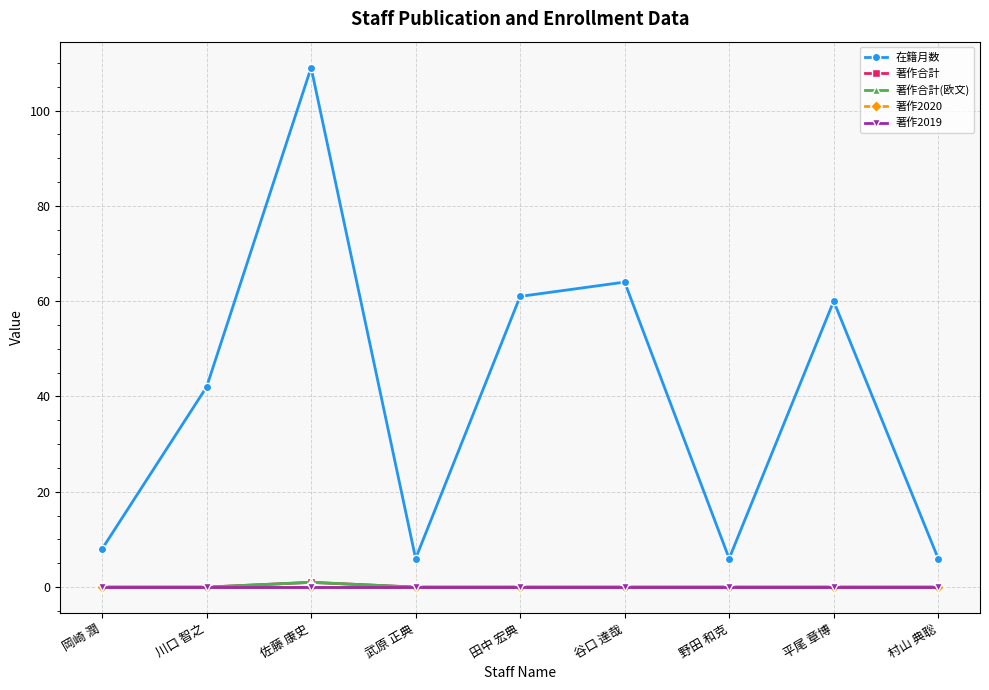

Is this an area chart (filled region under the line)?

No